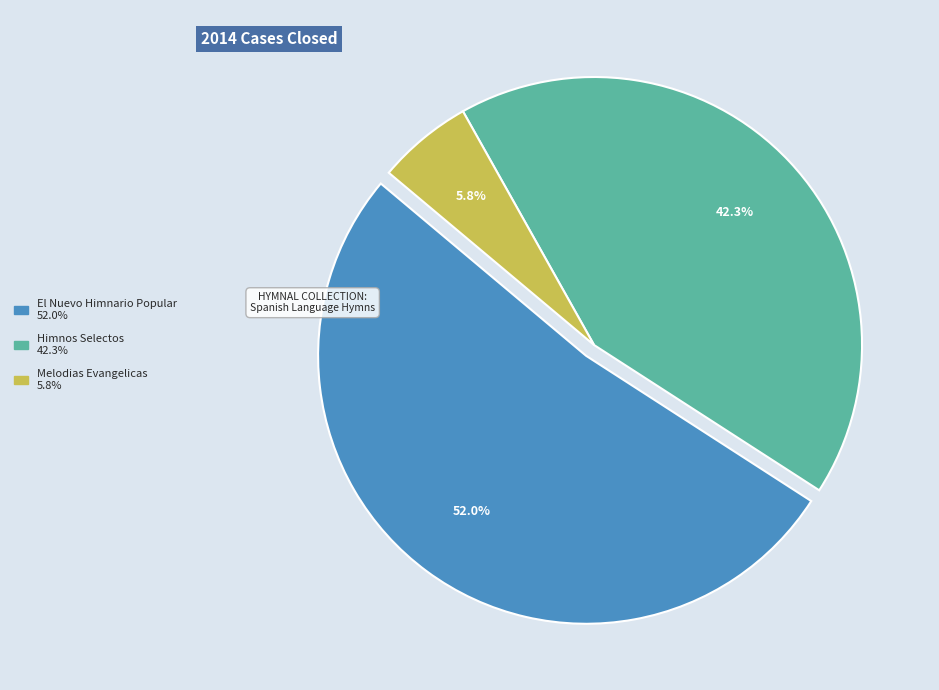

To the nearest percent, what portion does Himnos Selectos represent?

42%